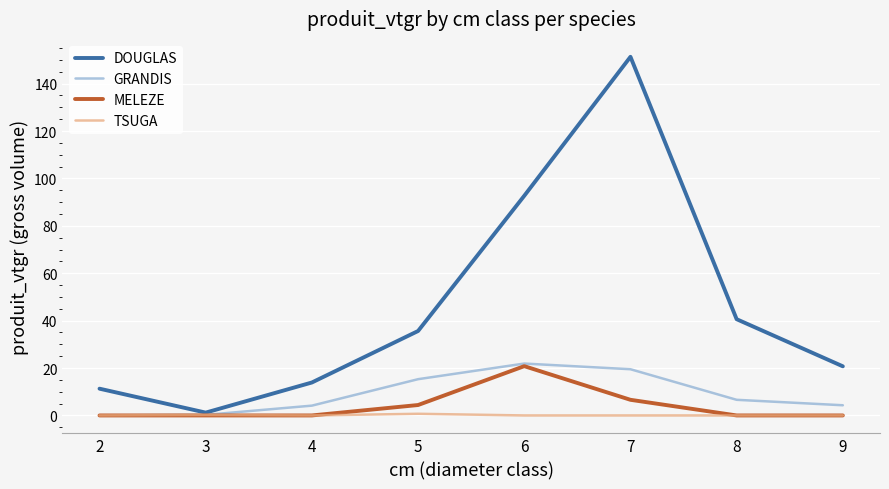

How many values in the GRANDIS series are below 6?

4